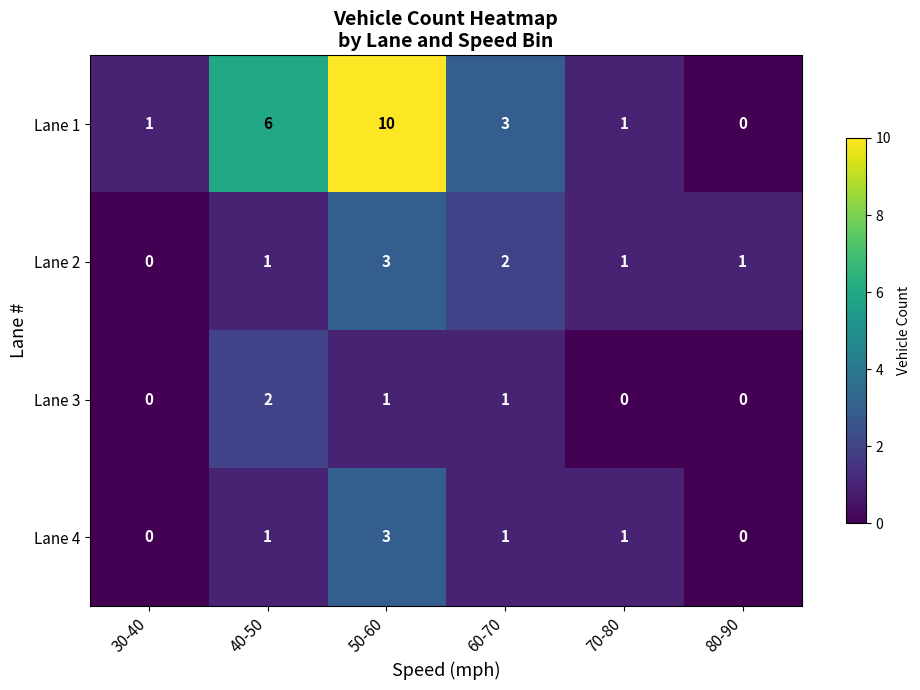

Count the Lane 3 values in the range 0 to 1.

5